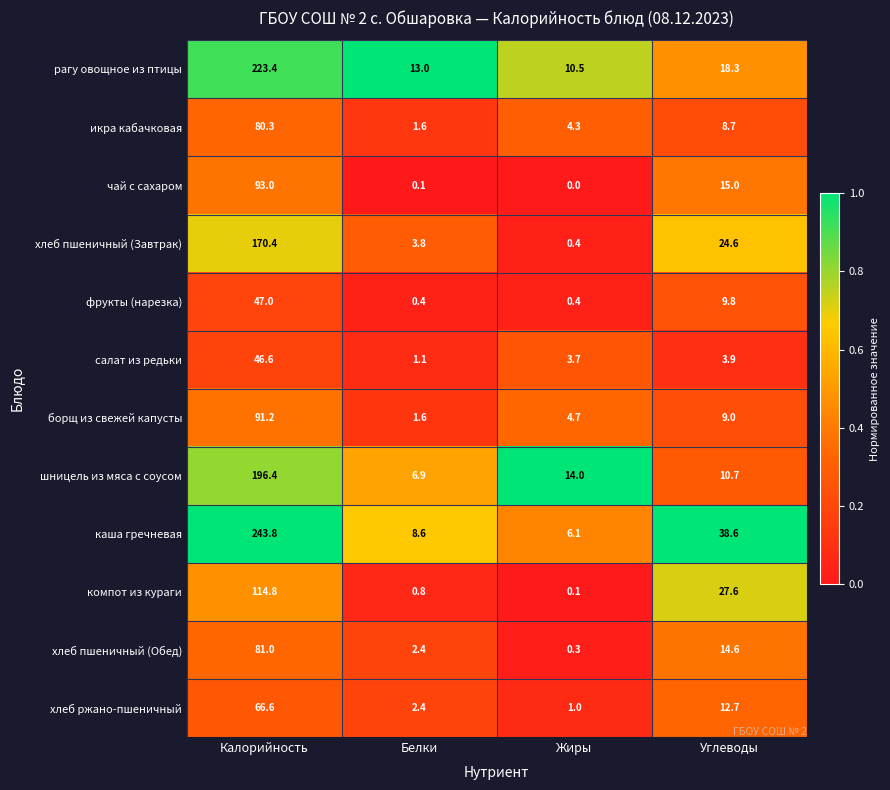

Where is фрукты (нарезка) nearest to the value 23?

Углеводы